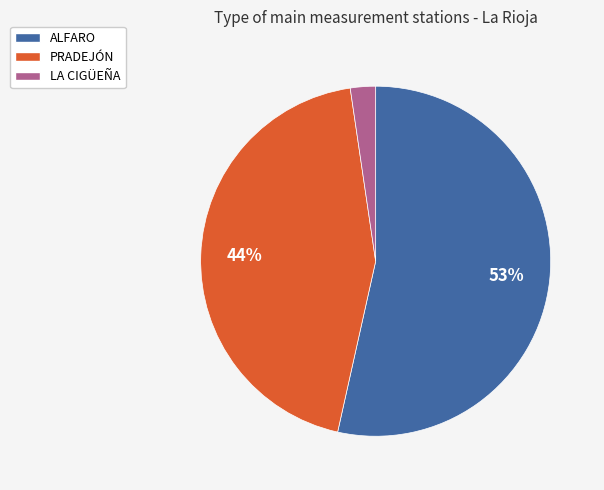

Which slice is the largest?

ALFARO